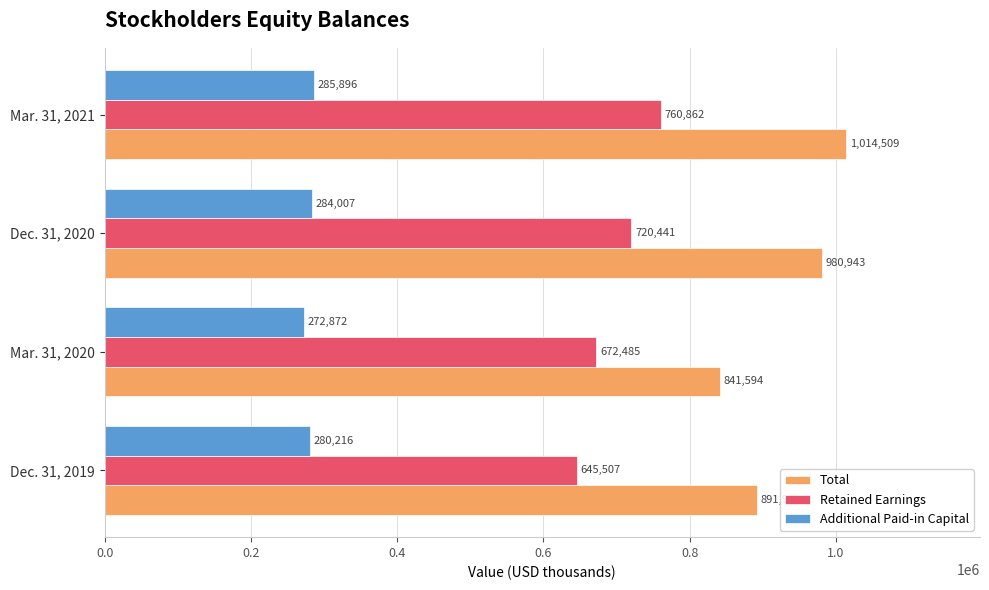

Which label corresponds to the largest value in the chart?

Mar. 31, 2021